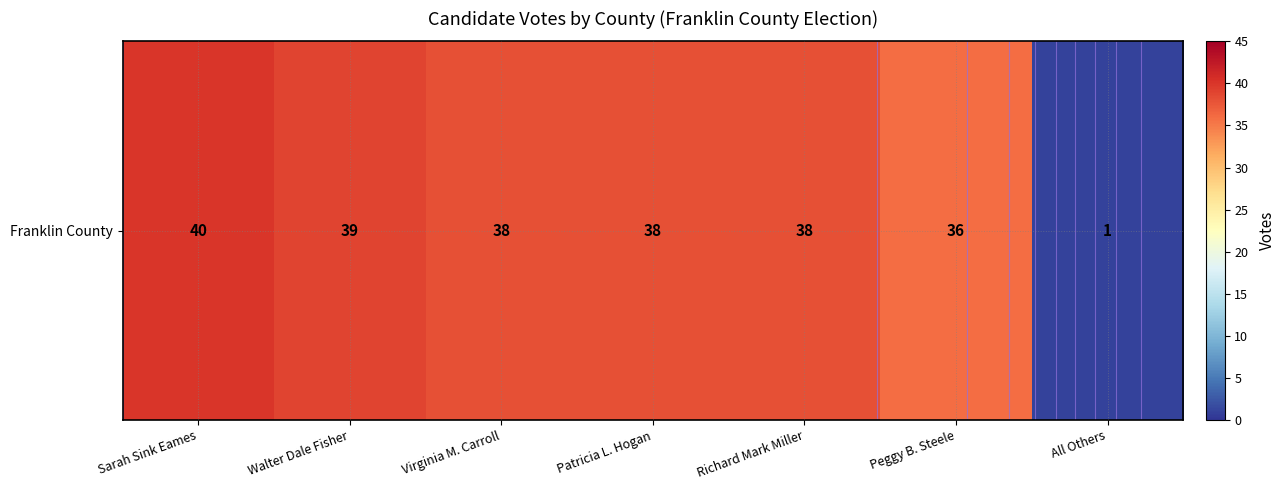

Between Peggy B. Steele and Richard Mark Miller, which is larger?

Richard Mark Miller